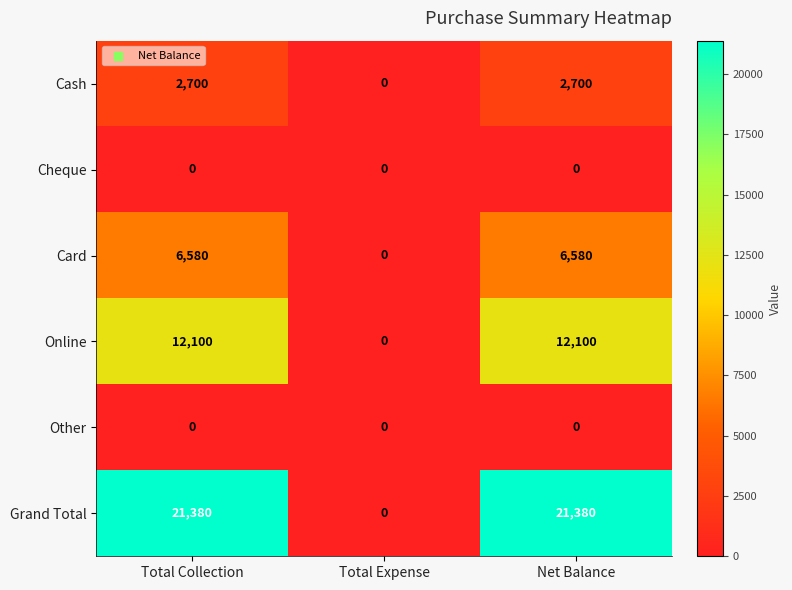

What is the sum of all Cash values?

5400